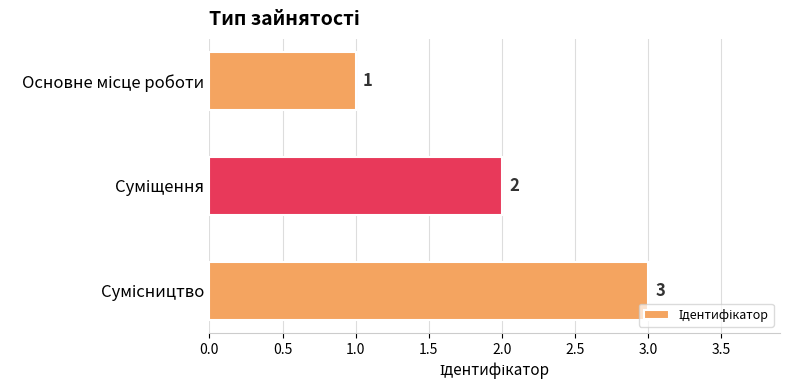

What is the sum of all values?

6